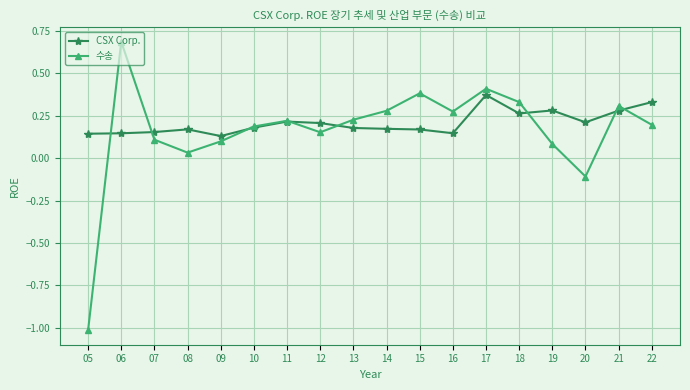

At which category does the chart reach its minimum across all series?

05